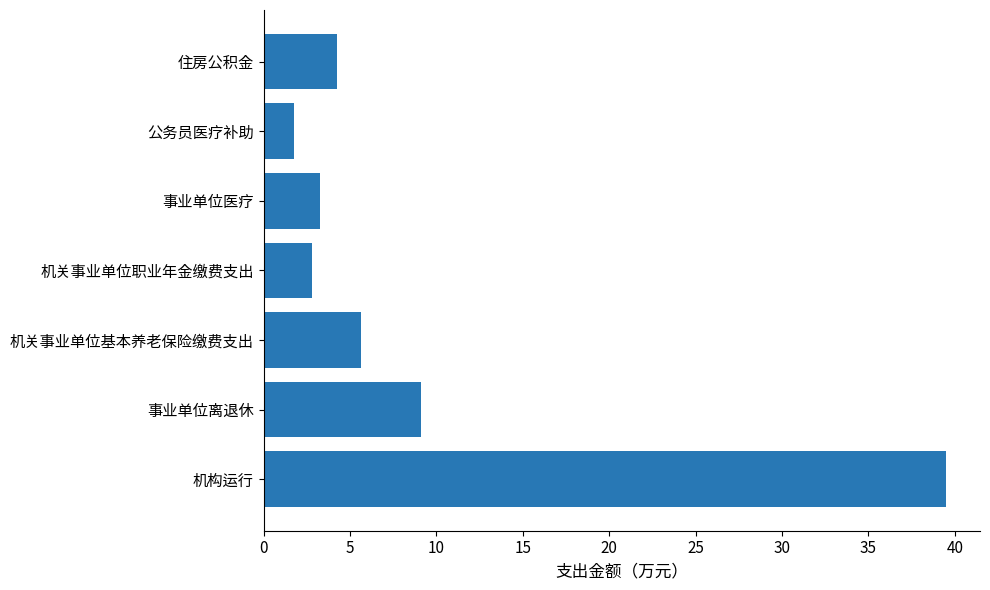

Reading bottom to top, what are all the values shown in this chart?

39.5	9.1	5.6	2.8	3.2	1.8	4.2